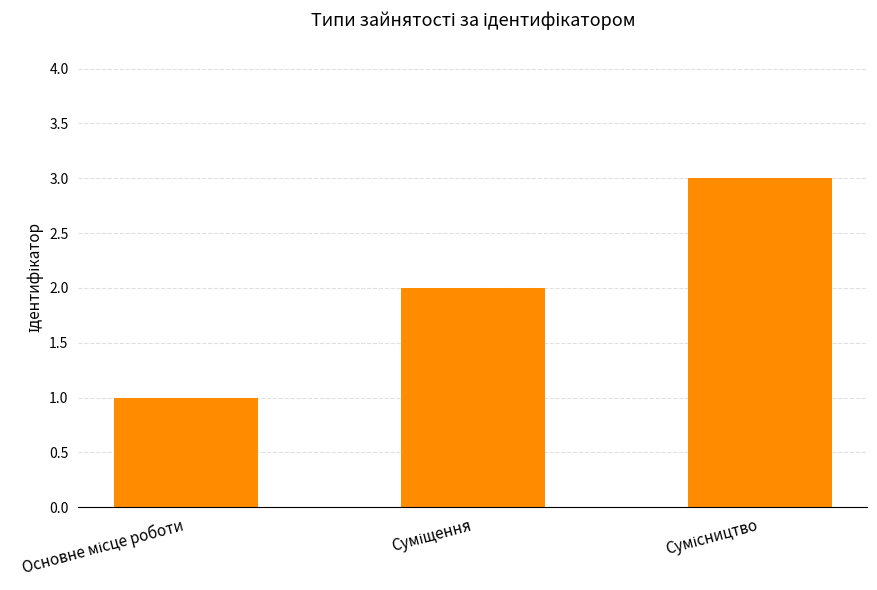

Reading right to left, what are all the values shown in this chart?

3	2	1